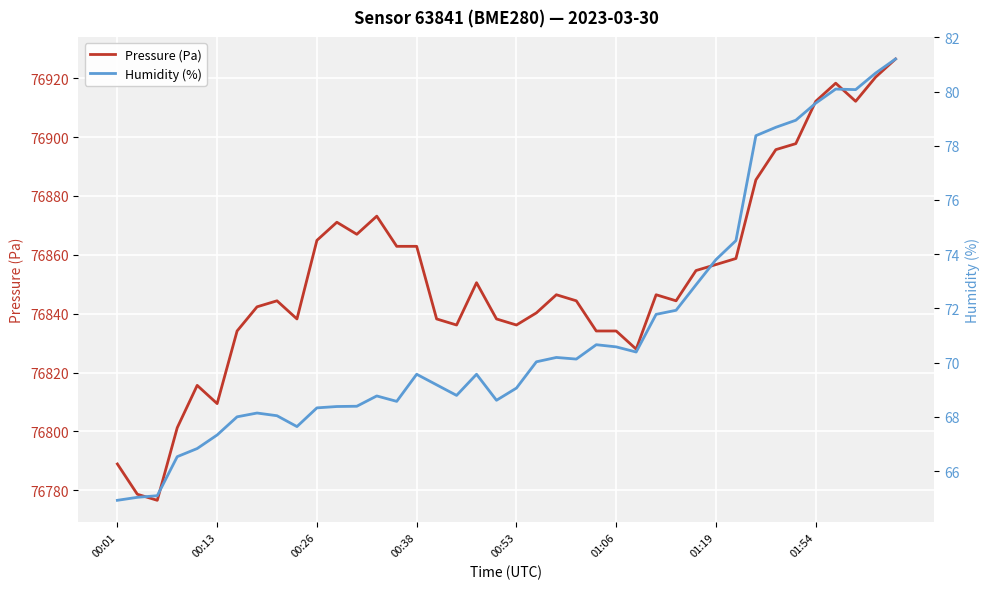

Which series has the largest range (max minus min)?

Pressure (Pa)